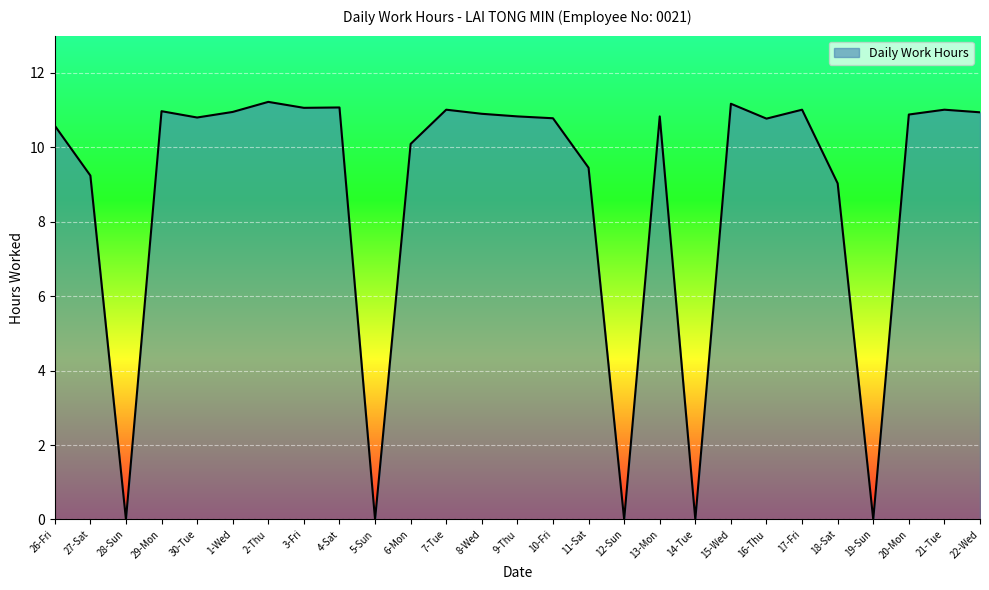

What is the difference between the maximum and minimum values?

11.2